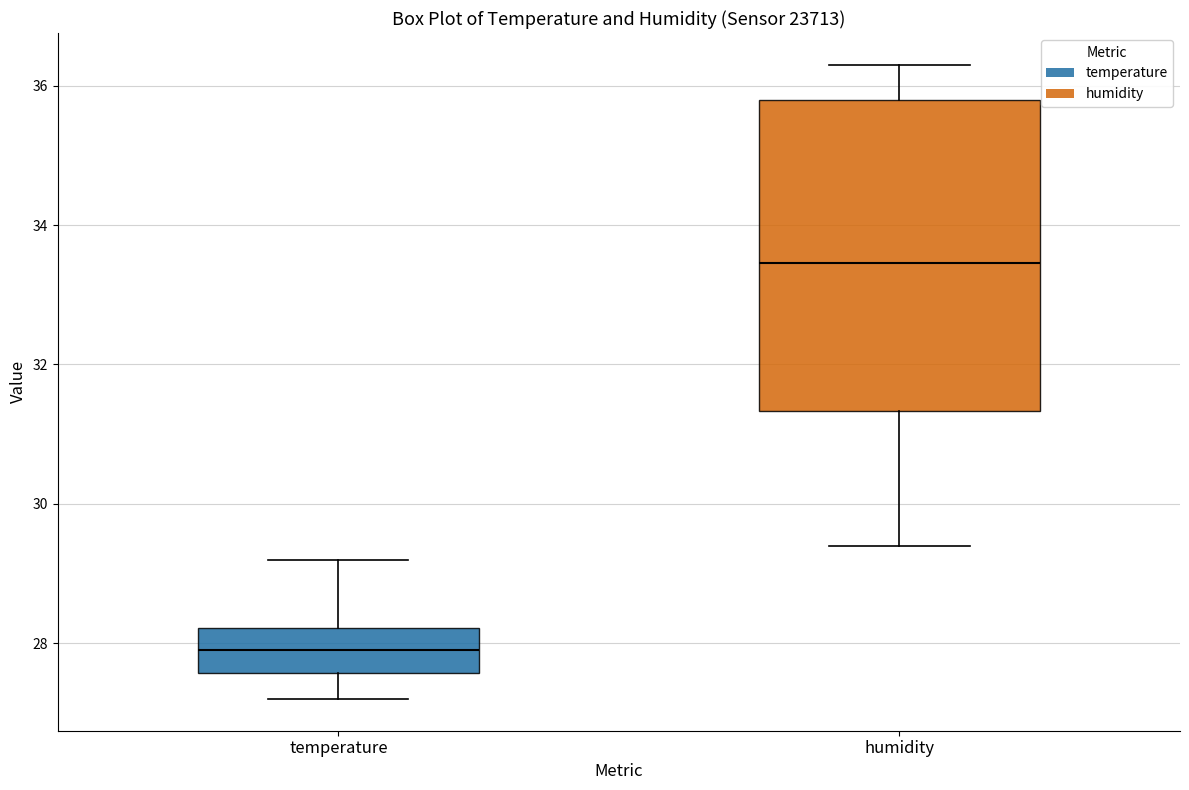

Reading left to right, transcribe this box plot: for each box, give where its median line is, the range the box spans, and where its two whiskers end, as read against the y-axis. The values are not printed on the chart, so give them approximately, as read against the axis.

temperature: median 28.0, box 27.6 to 28.2, whiskers 27.2 to 29.2
humidity: median 33.4, box 31.4 to 35.8, whiskers 29.4 to 36.4